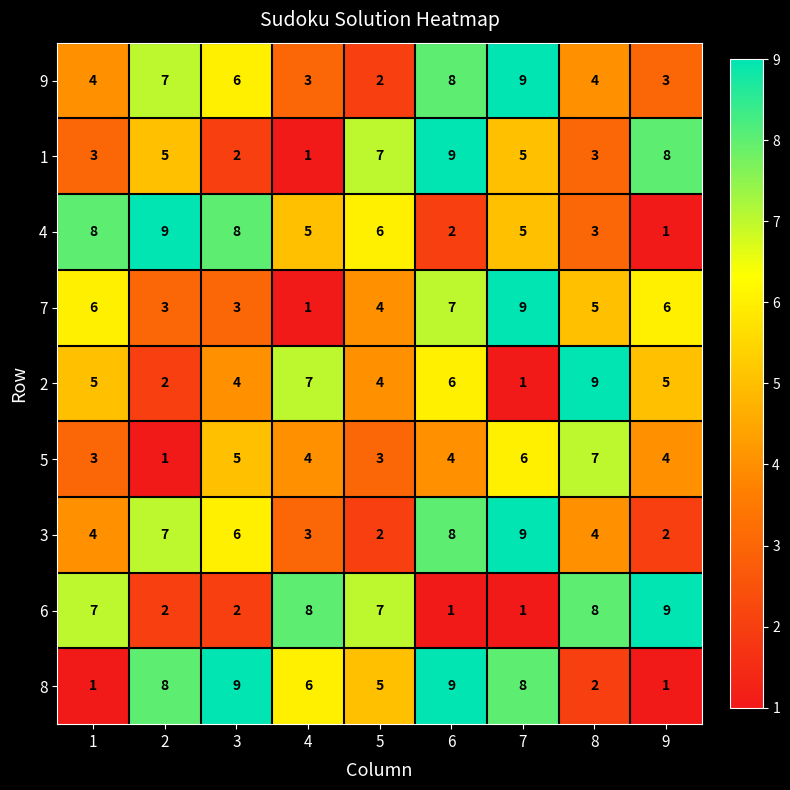

How many series are shown in this chart?

9